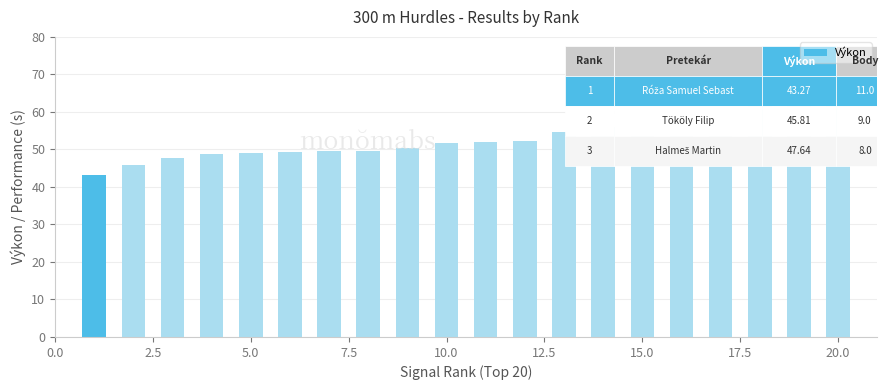

What is the value of the 2nd bar from the left?

45.8